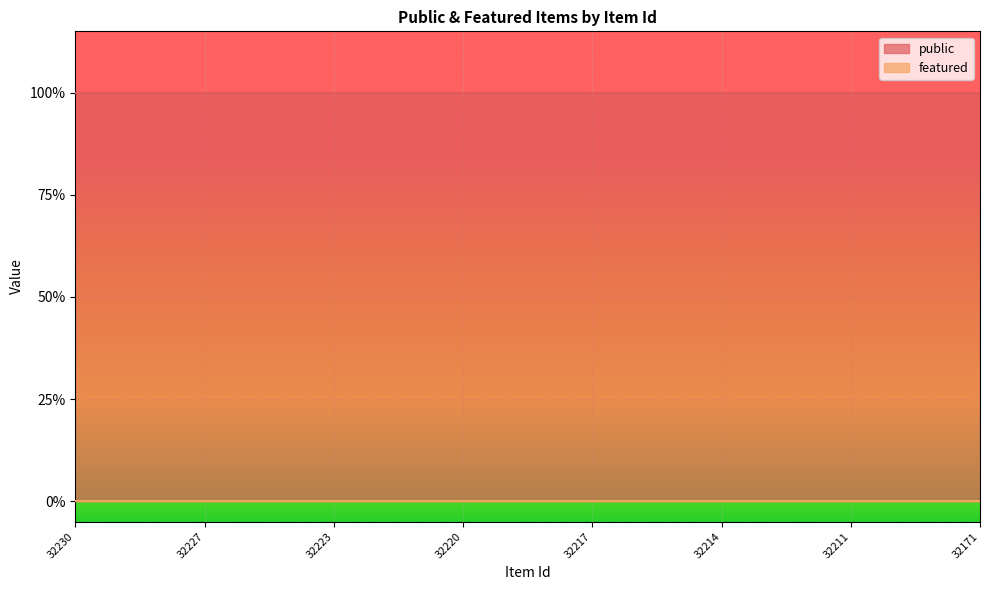

Reading right to left, what are all the values shown in this chart?

public: 32171=1	32172=1	32194=1	32211=1	32212=1	32213=1	32214=1	32215=1	32216=1	32217=1	32218=1	32219=1	32220=1	32221=1	32222=1	32223=1	32225=1	32226=1	32227=1	32228=1	32229=1	32230=1
featured: 32171=0	32172=0	32194=0	32211=0	32212=0	32213=0	32214=0	32215=0	32216=0	32217=0	32218=0	32219=0	32220=0	32221=0	32222=0	32223=0	32225=0	32226=0	32227=0	32228=0	32229=0	32230=0